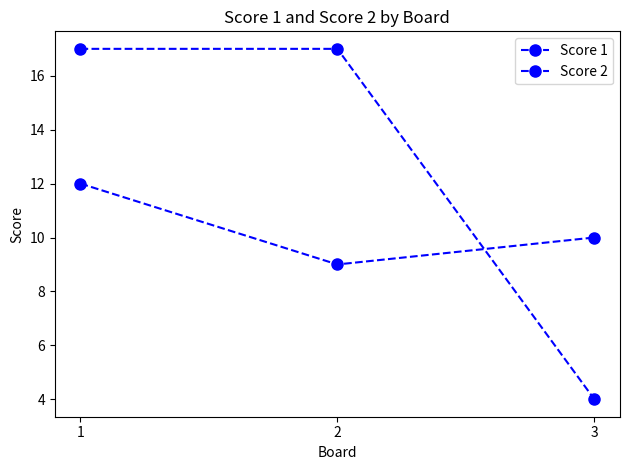

The value of Score 2 at 3 is 13. True or false?

False